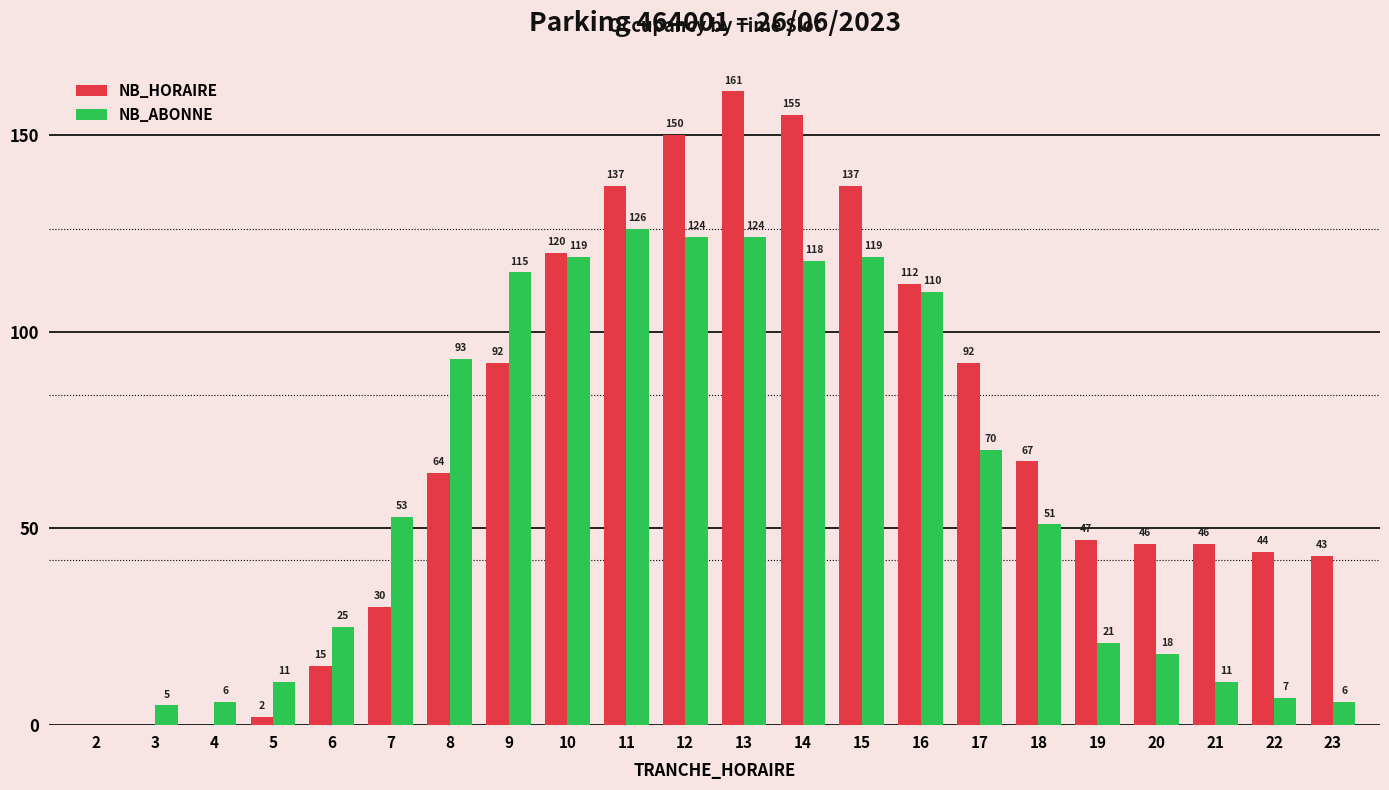

At which label does NB_ABONNE reach its peak?

11